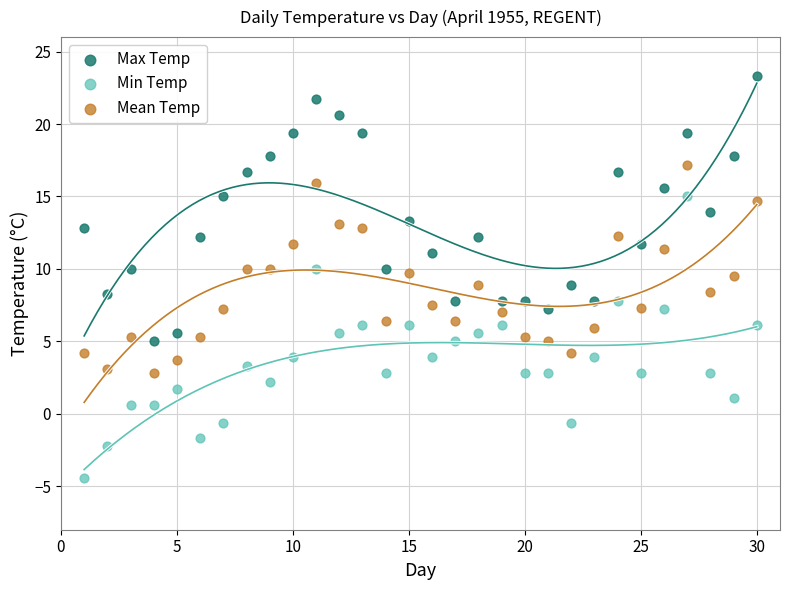

Which series contains the highest Y value?

Max Temp